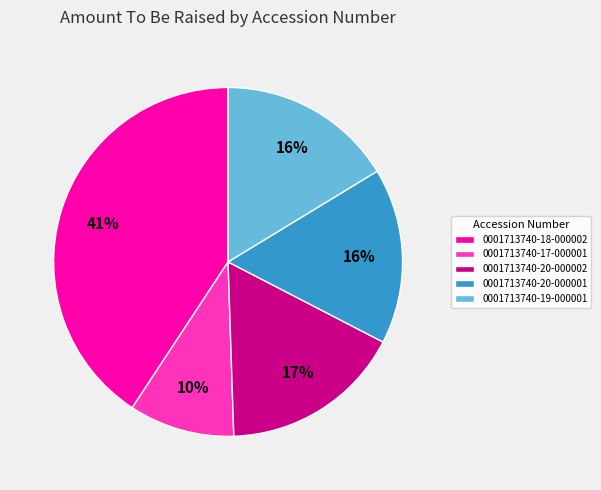

Which has a higher value, 0001713740-18-000002 or 0001713740-20-000002?

0001713740-18-000002